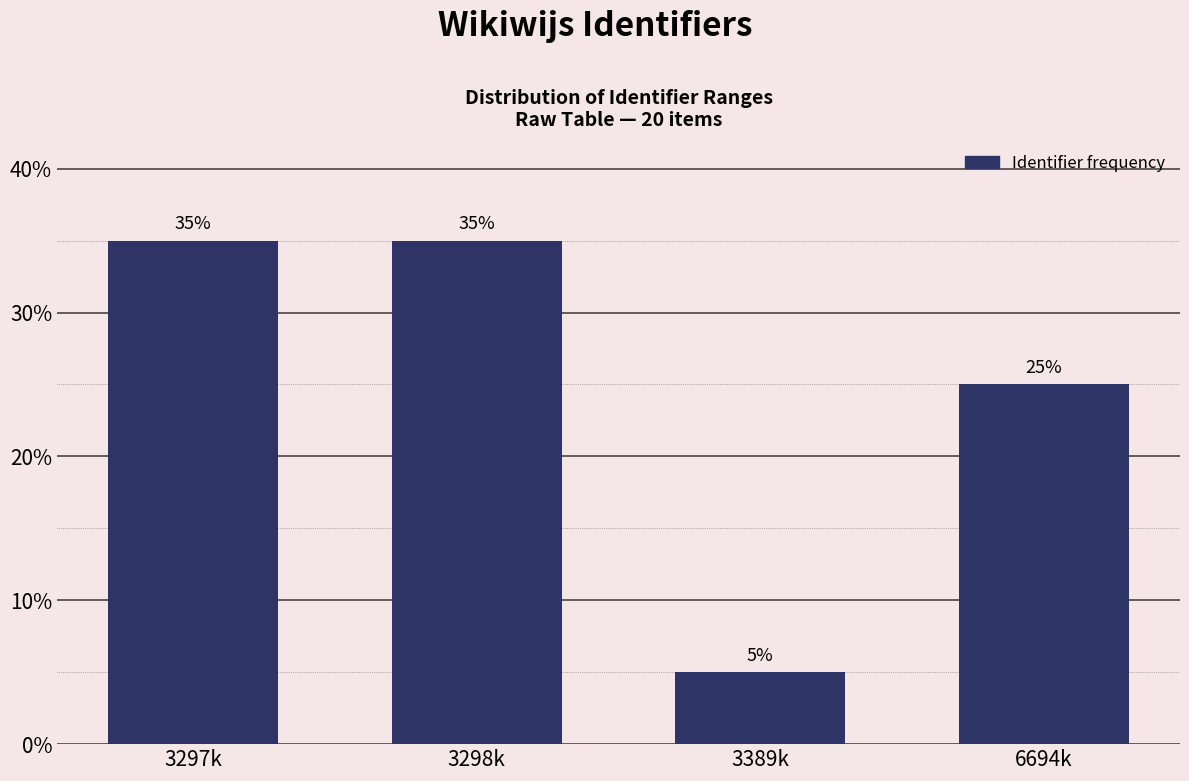

Reading left to right, what are all the values shown in this chart?

3297k=35	3298k=35	3389k=5	6694k=25